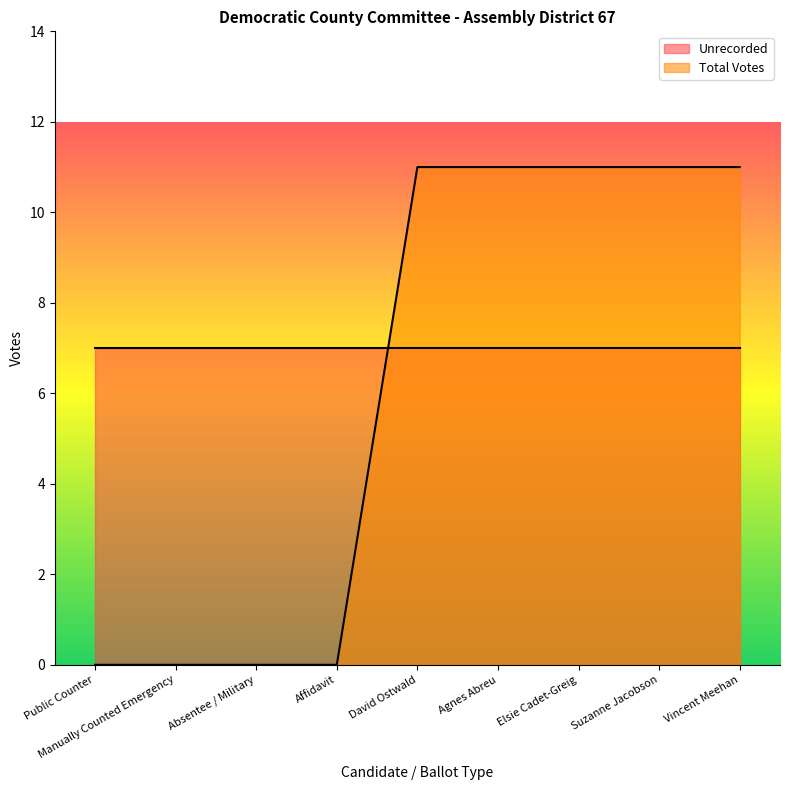

Which category has the lowest value across all series?

Public Counter